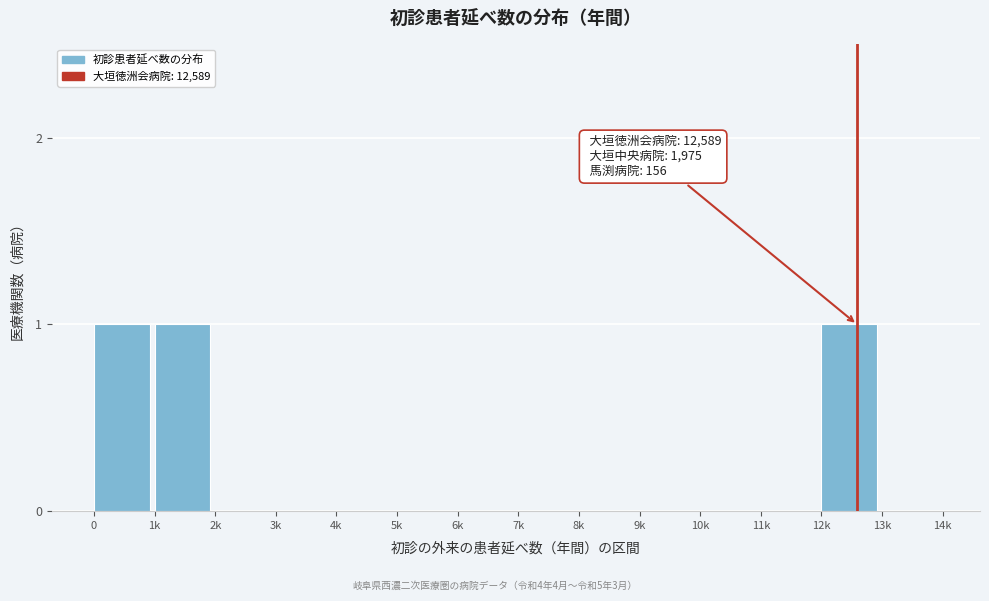

Reading left to right, what are all the values shown in this chart?

0=1	1k=1	2k=0	3k=0	4k=0	5k=0	6k=0	7k=0	8k=0	9k=0	10k=0	11k=0	12k=1	13k=0